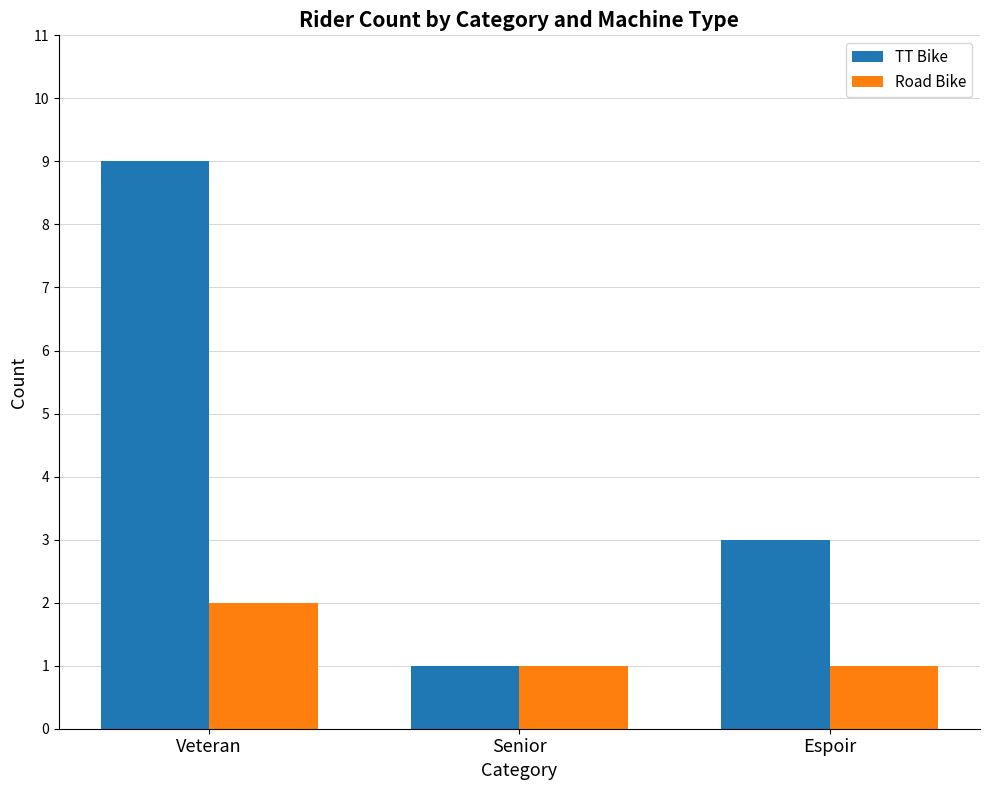

Reading left to right, transcribe all the data shown in this chart.

TT Bike: Veteran=9	Senior=1	Espoir=3
Road Bike: Veteran=2	Senior=1	Espoir=1